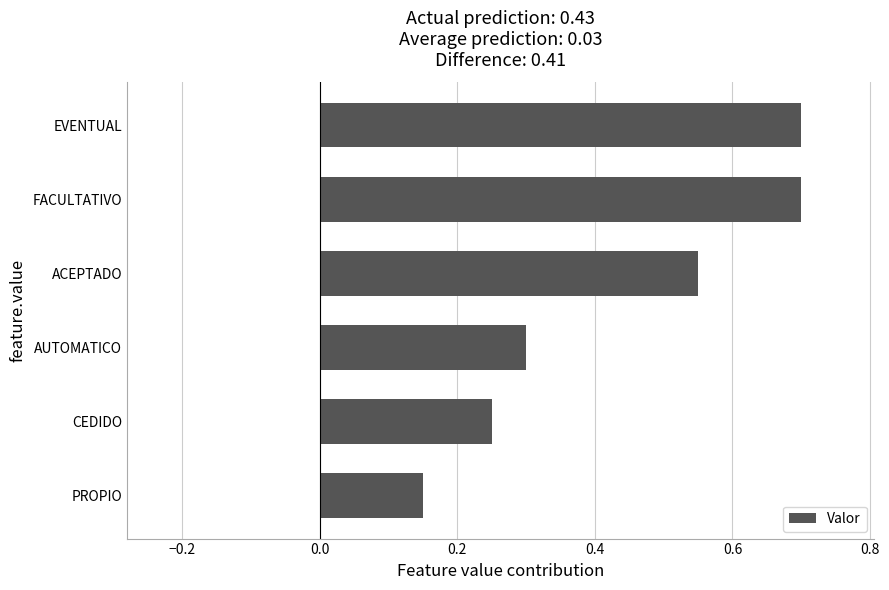

What is the average value?

0.4